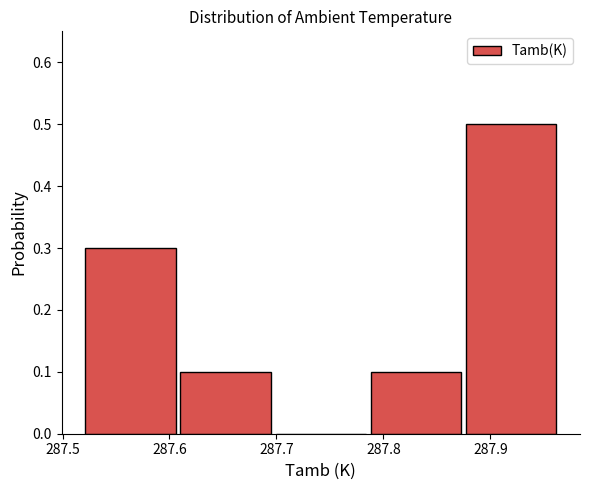

Over which range of the x-axis is the bar tallest?

287.875 to 287.964